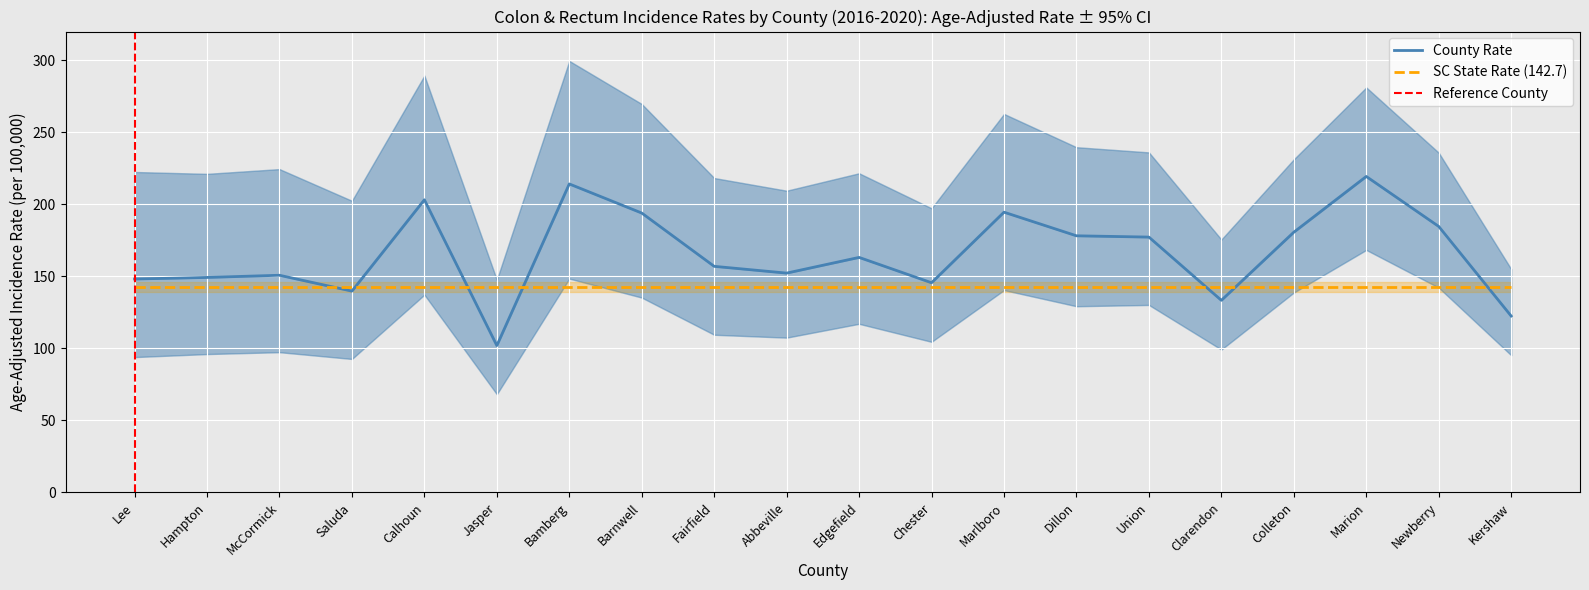

Reading right to left, extract all data points from this chart.

Age-Adjusted Rate: 122.5	184.7	219.4	180.7	133.4	177.3	178.2	194.6	145.6	163.2	152.3	157.0	194.0	214.2	102.0	203.2	139.8	150.8	149.3	148.2
Lower 95% CI: 95.3	142.2	168.4	138.8	99.2	130.2	129.3	140.5	104.6	117.1	107.5	109.5	135.3	148.5	68.2	137.3	92.7	97.4	96.1	94.0
Upper 95% CI: 155.1	235.9	281.2	231.3	175.6	236.1	239.7	262.8	197.3	221.6	209.5	218.3	269.7	299.6	147.6	289.4	202.5	224.5	221.2	222.5